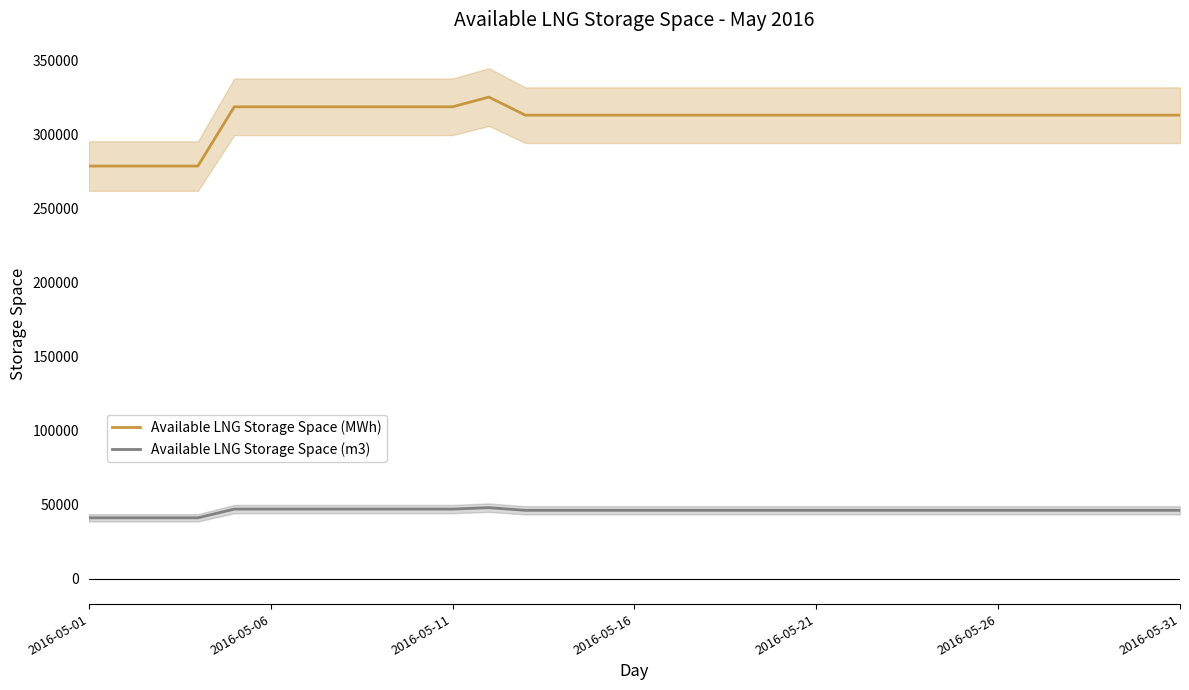

True or false: Available LNG Storage Space (MWh) and Available LNG Storage Space (m3) intersect in this chart.

False